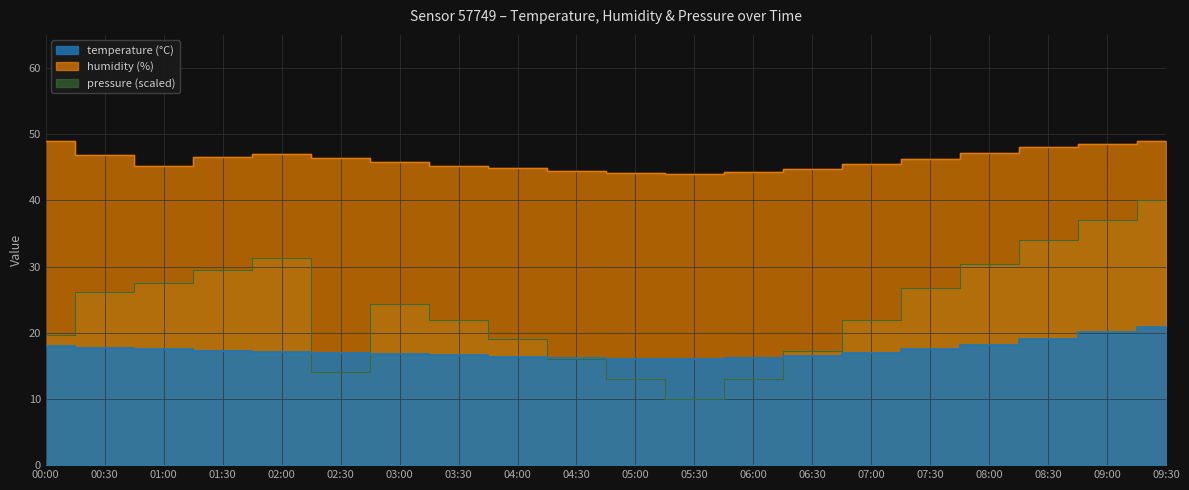

At how many categories does at least one series exceed 17?

20